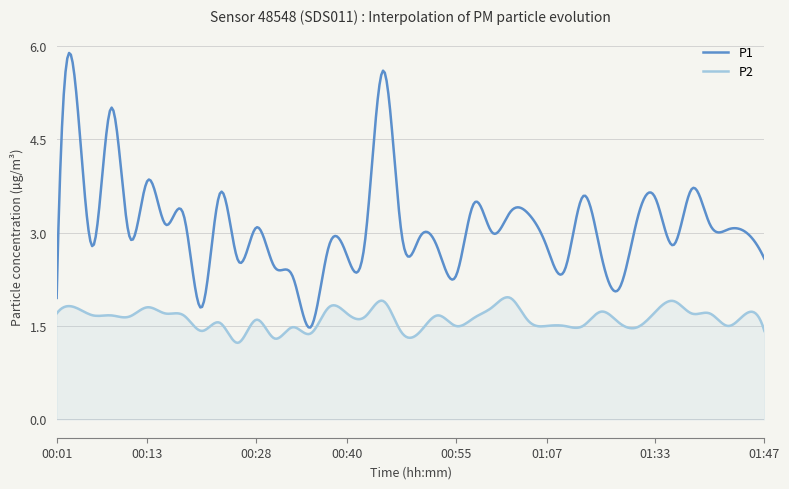

Which series has the largest total across all categories?

P1